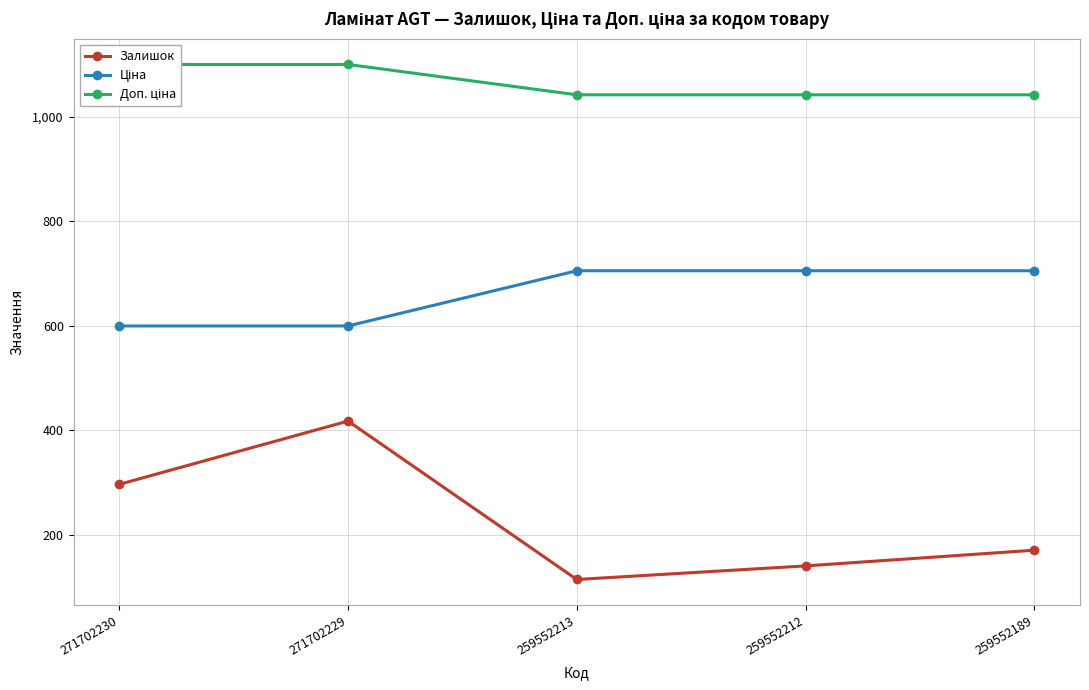

True or false: Доп. ціна and Ціна cross at least once.

False